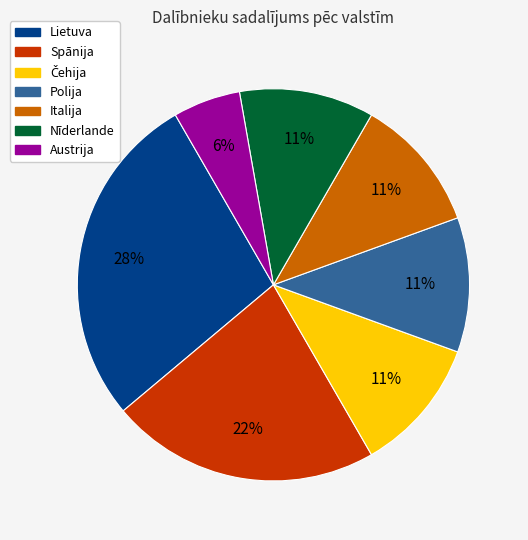

Is it true that Spānija is 35% of the pie?

False